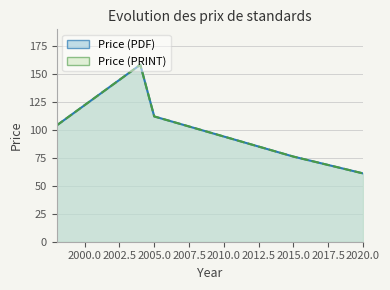

Between 2004 and 2005, which is larger?

2004